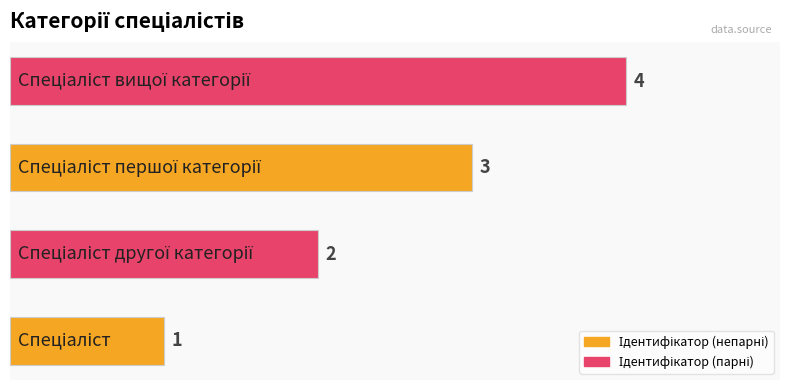

What is the greatest value displayed?

4